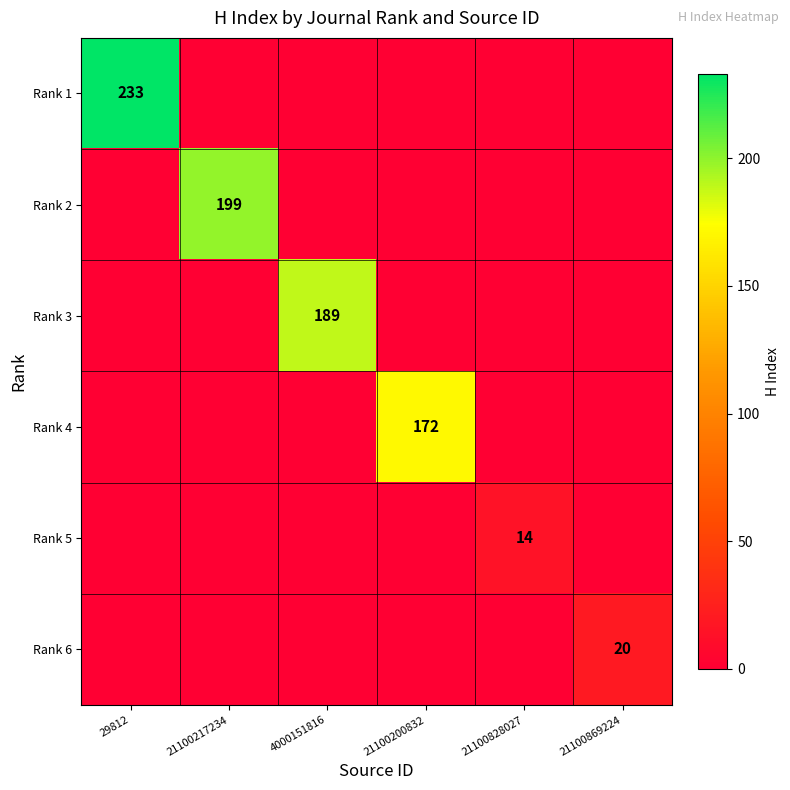

True or false: Rank 1 has a value of 116 at 29812.

False